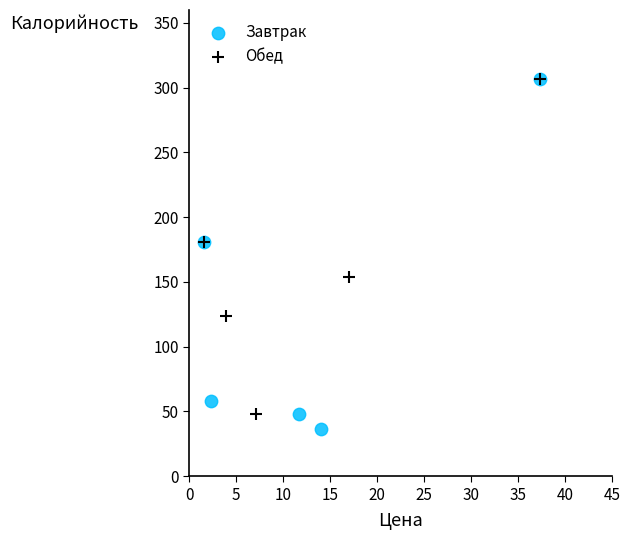

What are all the series names shown in the legend?

Завтрак, Обед